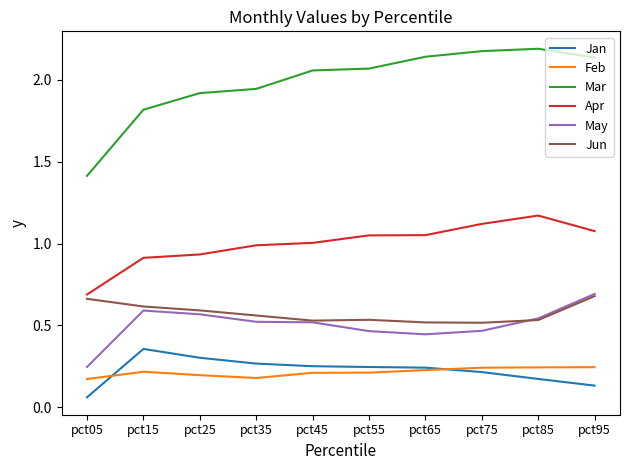

Is the value of Apr at pct75 greater than the value of Feb at pct35?

Yes